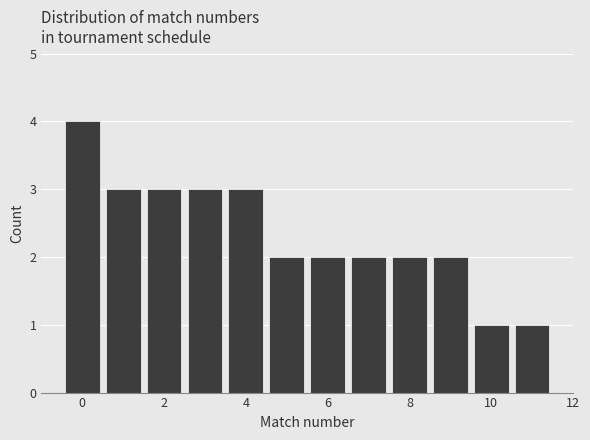

Reading left to right, list every bar in this chart as the range it spans on the x-axis followed by its height. Neither the bar edges nor the heights are printed on the chart, so give them approximately, as read against the axes.

-0.5 to 0.5: 4
0.5 to 1.5: 3
1.5 to 2.5: 3
2.5 to 3.5: 3
3.5 to 4.5: 3
4.5 to 5.5: 2
5.5 to 6.5: 2
6.5 to 7.5: 2
7.5 to 8.5: 2
8.5 to 9.5: 2
9.5 to 10.5: 1
10.5 to 11.5: 1